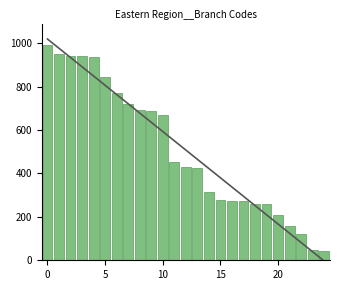

At which category does the chart reach its minimum across all series?

24